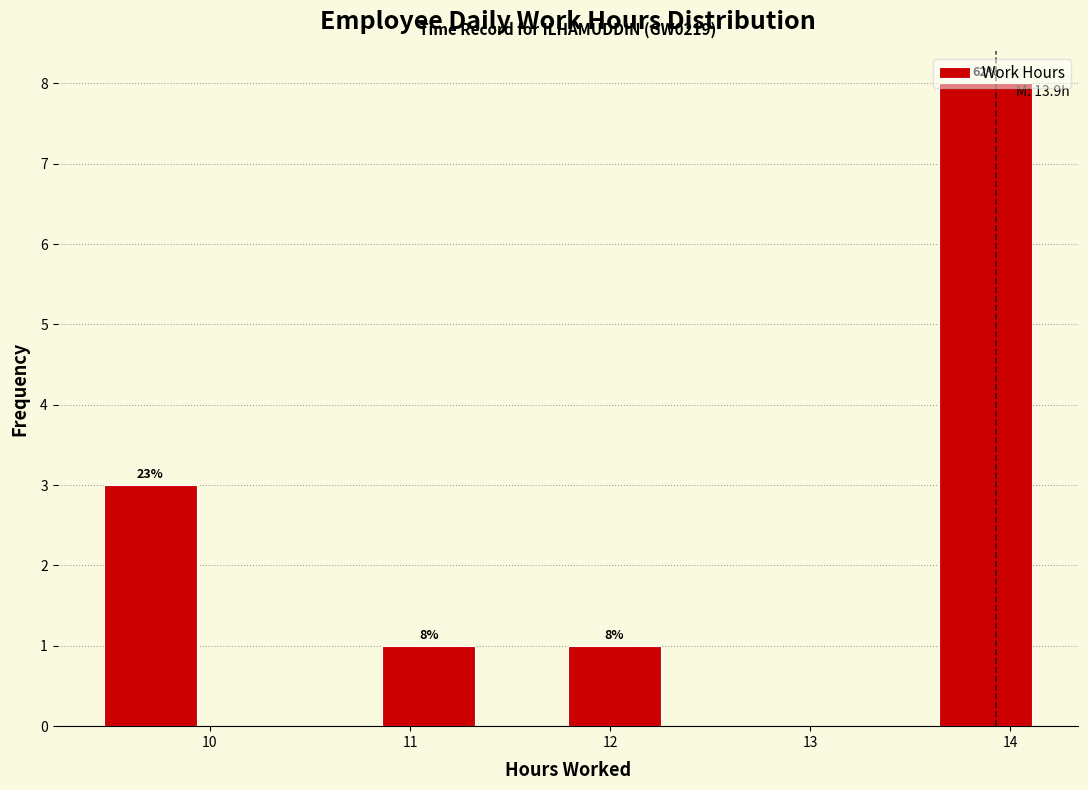

Over which range of the x-axis is the bar tallest?

13.6 to 14.1